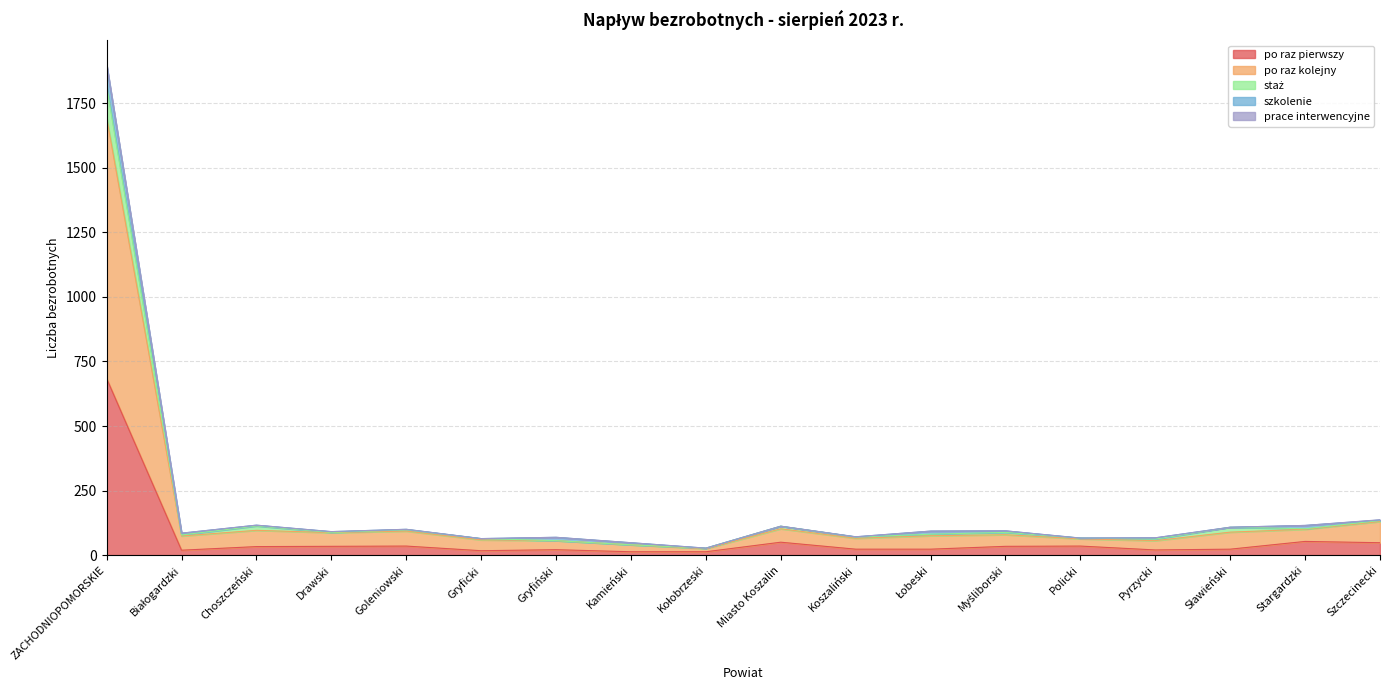

Is it true that po raz pierwszy equals 32 at Pyrzycki?

False